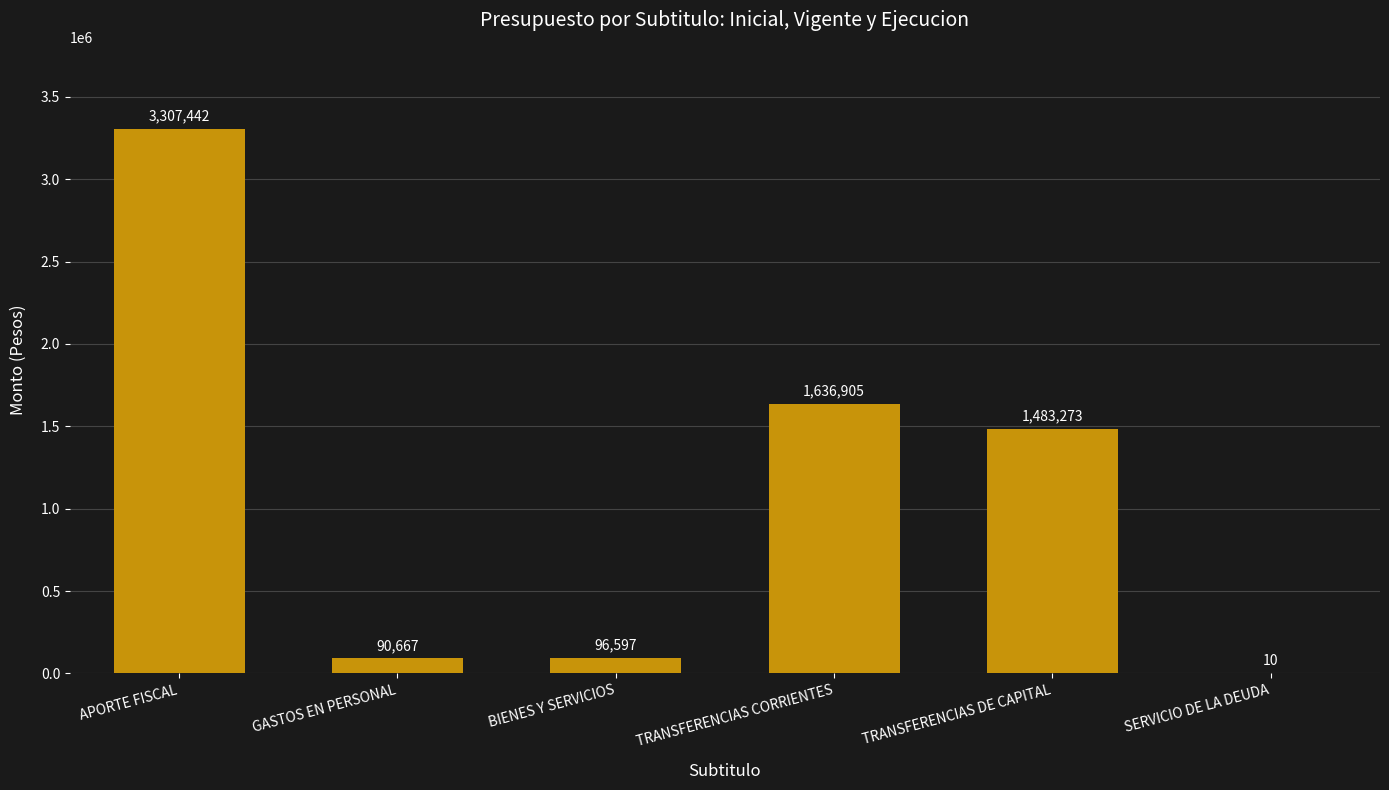

Which category has the highest value across all series?

APORTE FISCAL